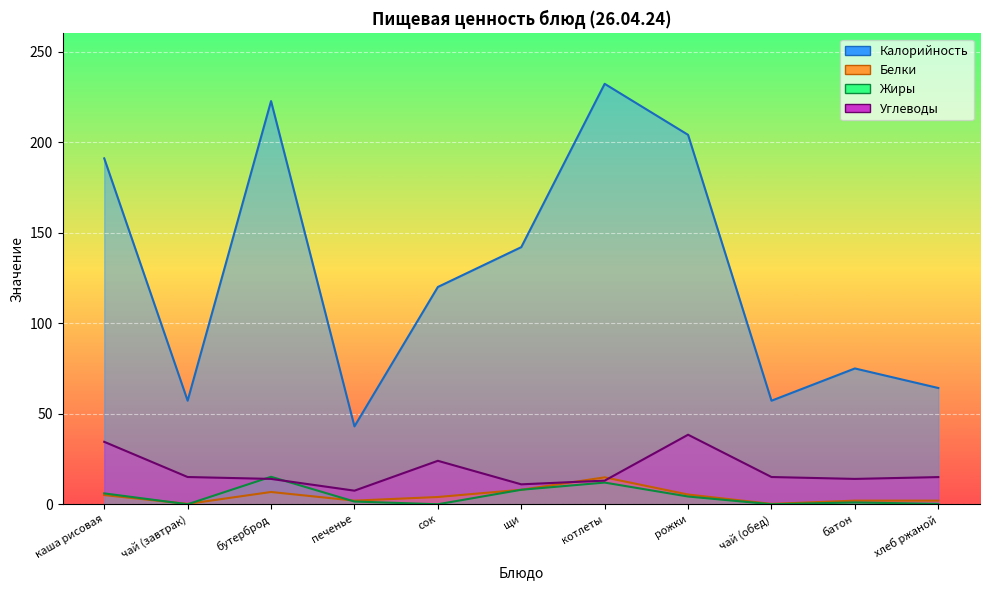

What is the label of the 8th point from the right?

печенье